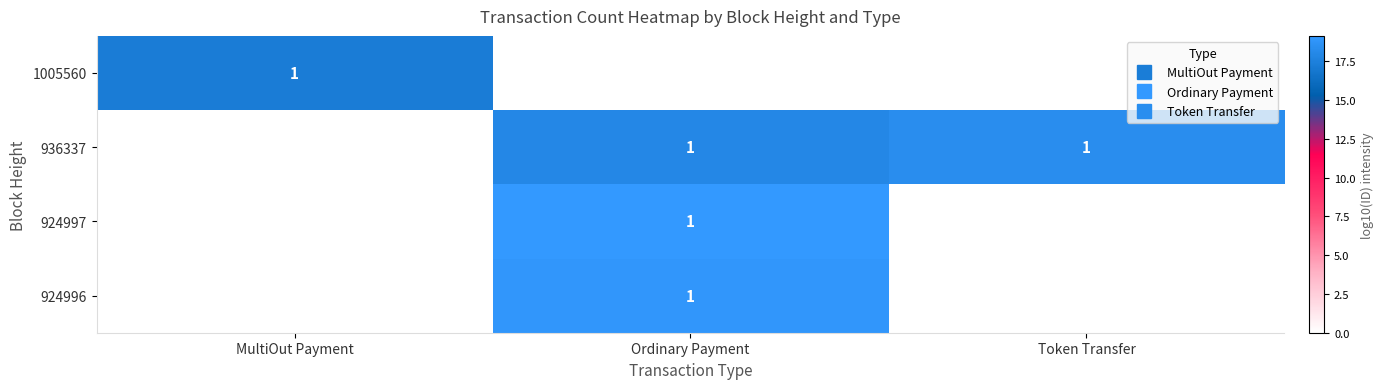

What is the maximum value shown in the chart?

19.1